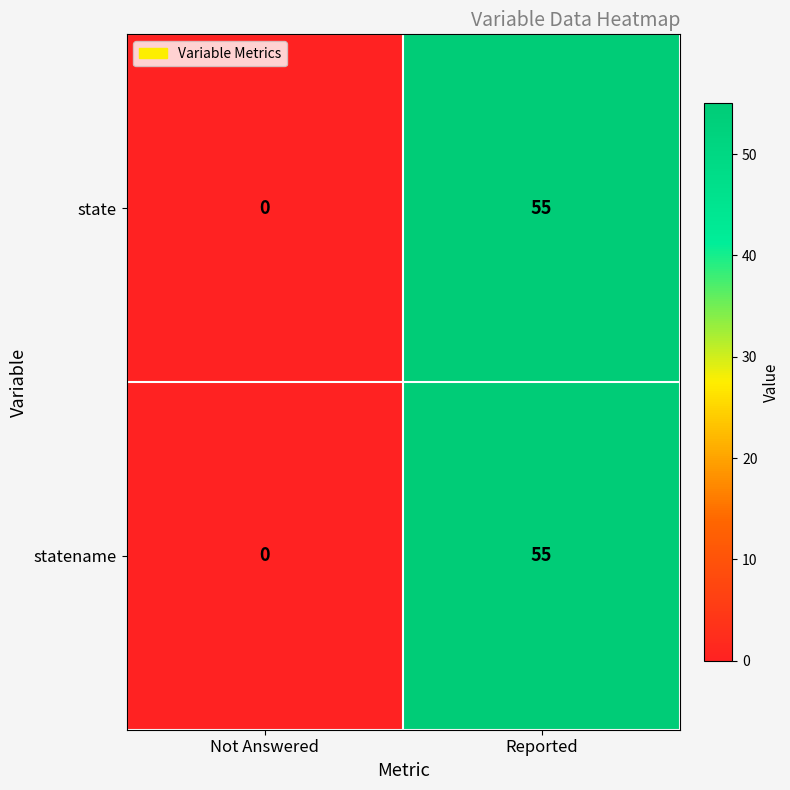

The value of statename at Reported is 37. True or false?

False